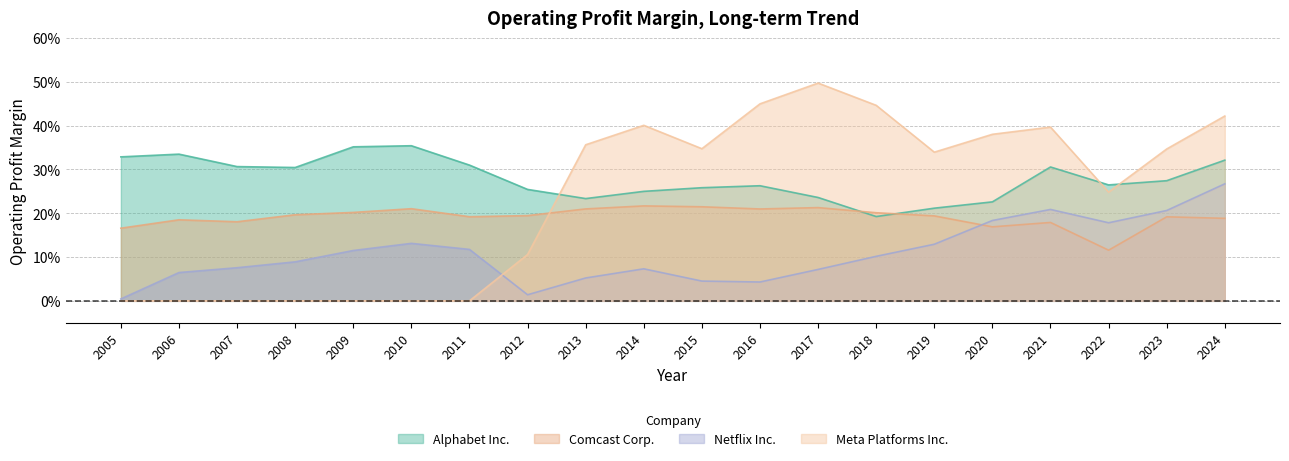

True or false: Netflix Inc. and Alphabet Inc. intersect in this chart.

False